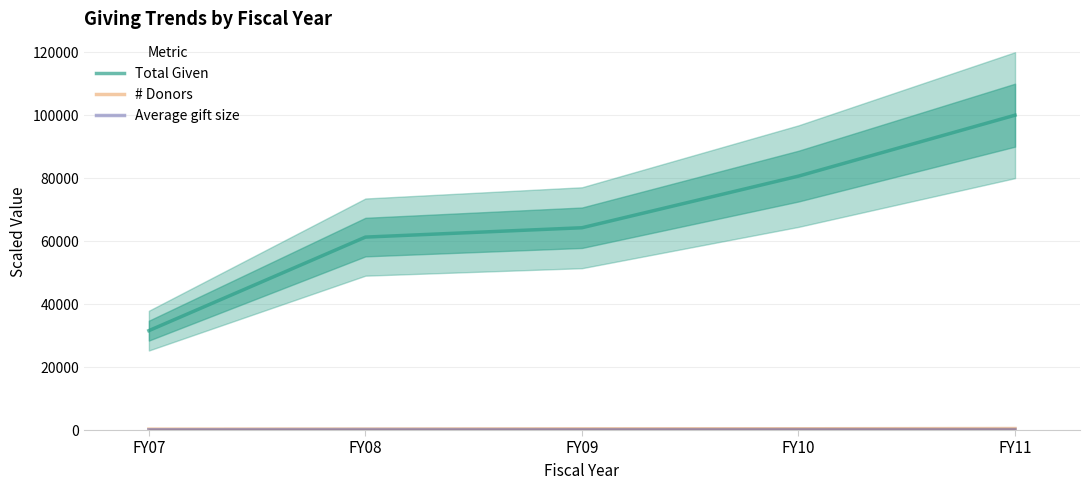

What are all the series names shown in the legend?

Total Given, # Donors, Average gift size